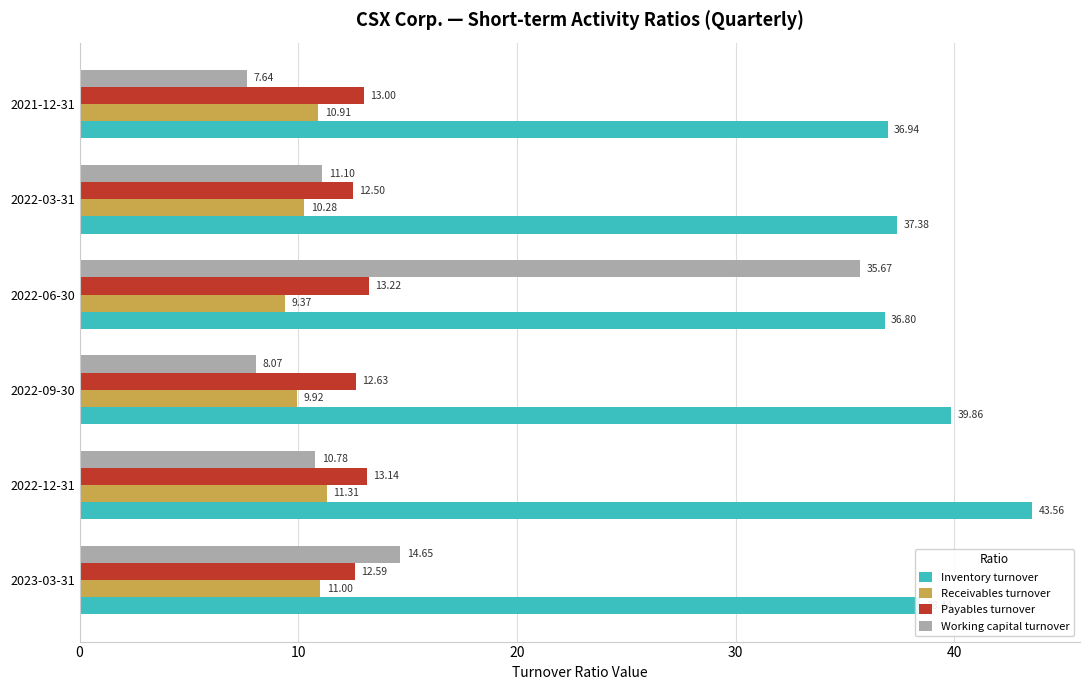

At which category is the sum across all series the highest?

2022-06-30